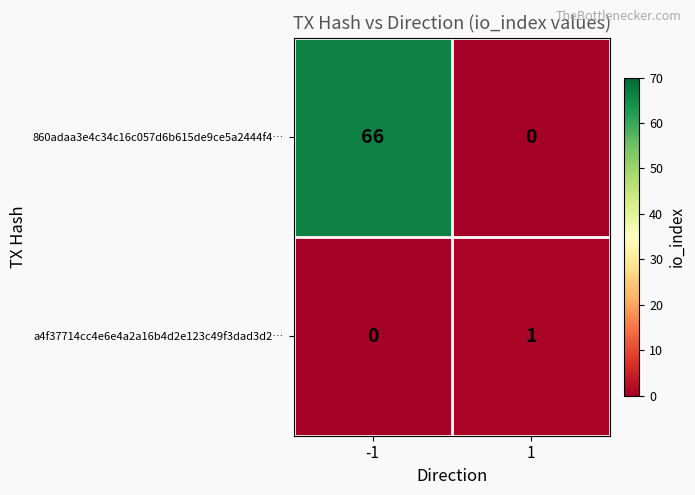

Is the value of 860adaa3e4c34c16c057d6b615de9ce5a2444f4… at -1 greater than the value of a4f37714cc4e6e4a2a16b4d2e123c49f3dad3d2… at -1?

Yes